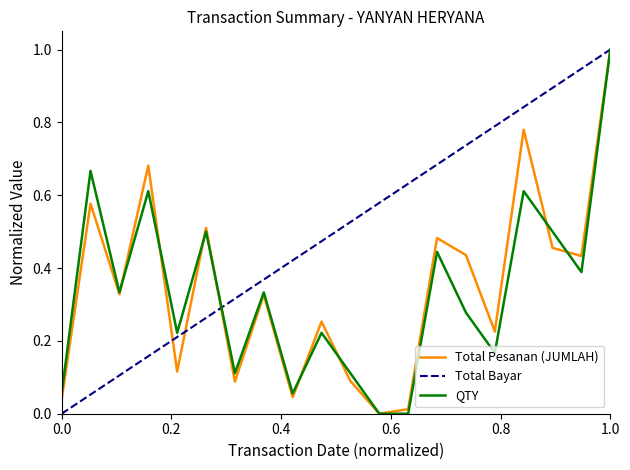

Which series has the largest total across all categories?

Total Bayar